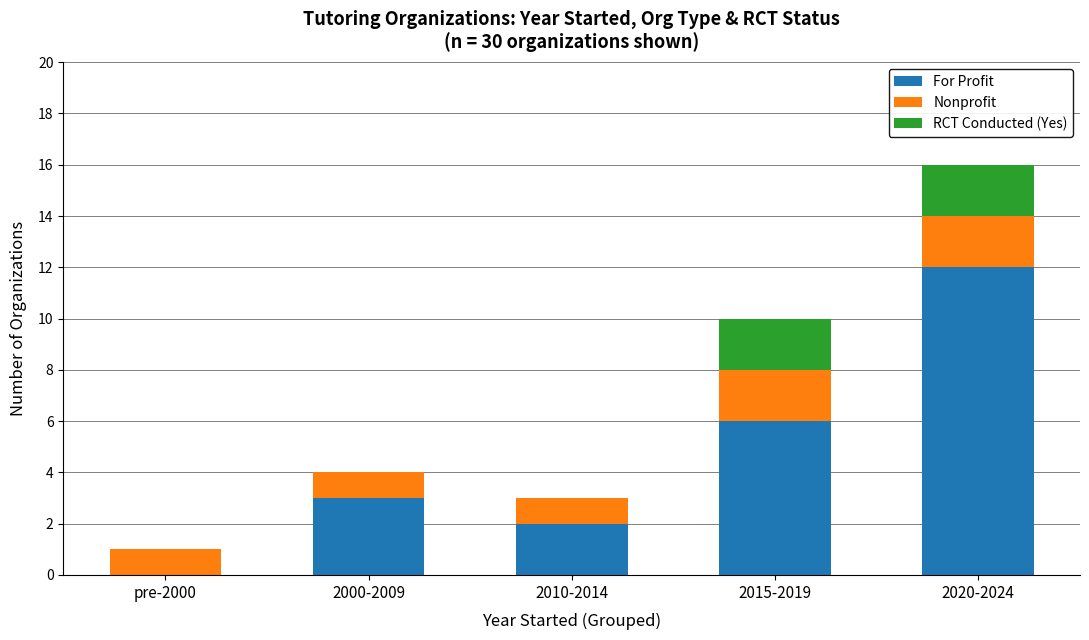

Which category has the highest value in the For Profit series?

2020-2024